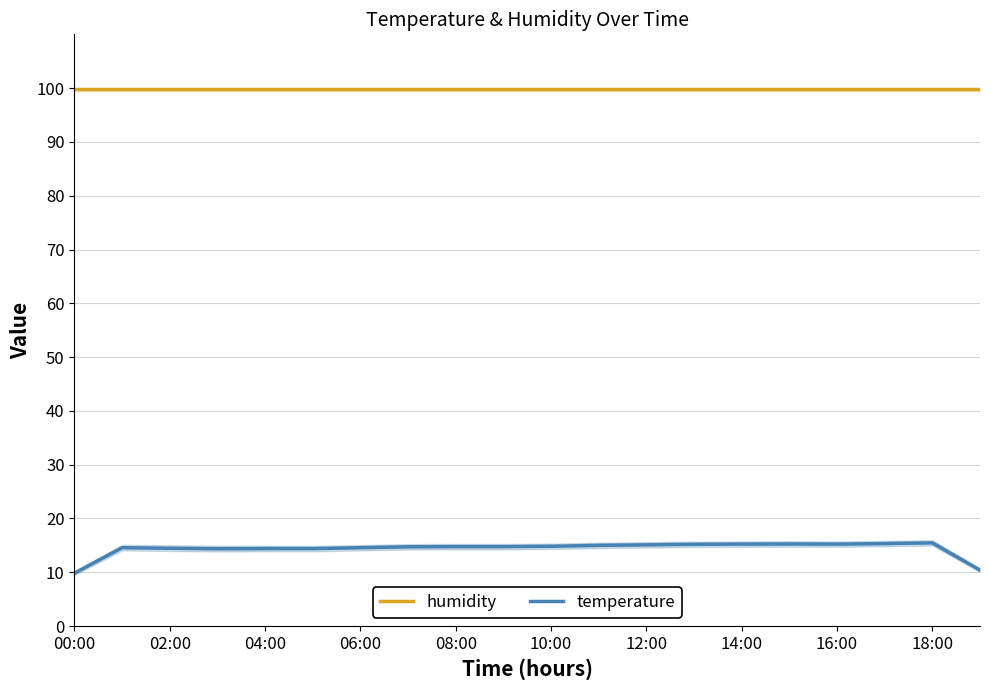

What is the spread (max minus min) of values at 13?

84.7